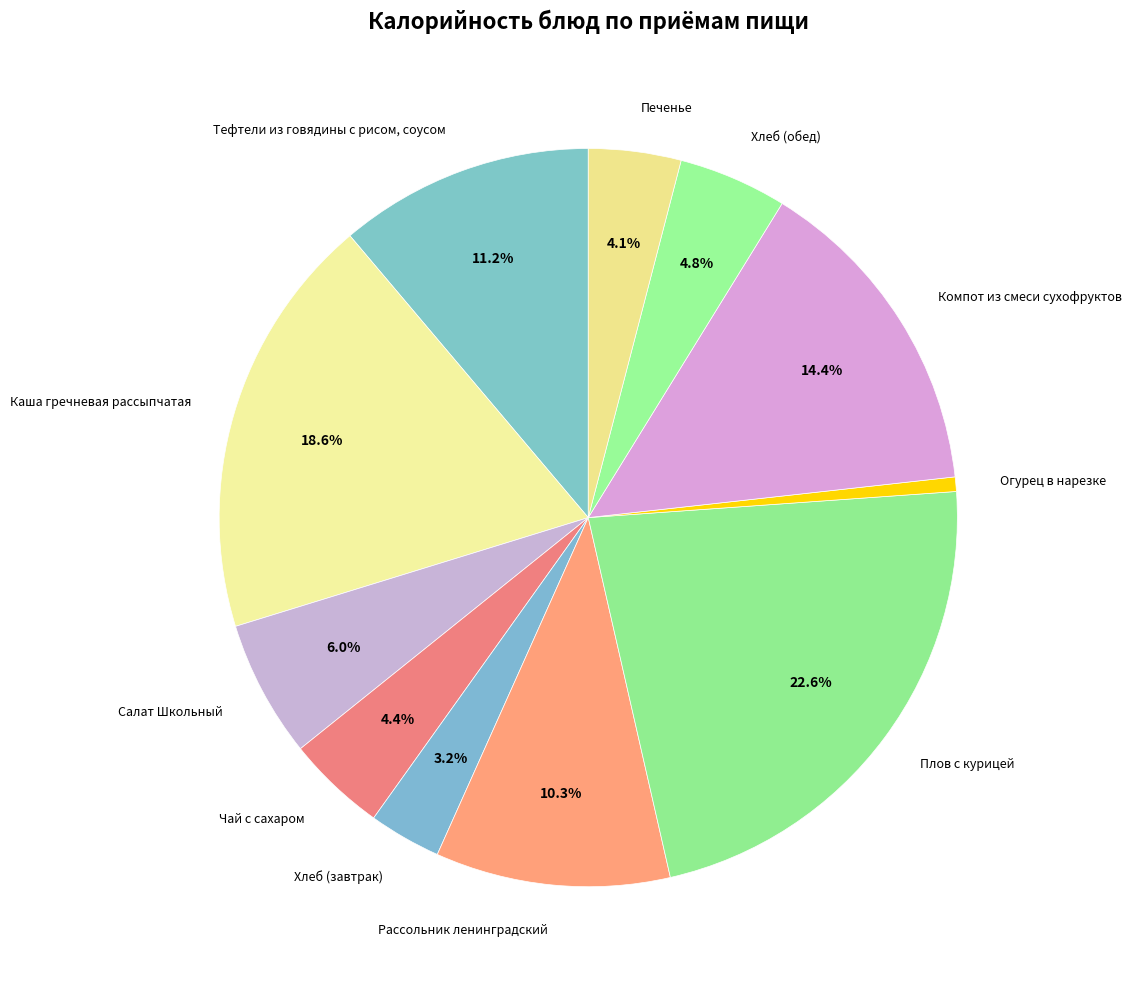

True or false: Каша гречневая рассыпчатая accounts for 19% of the total.

True